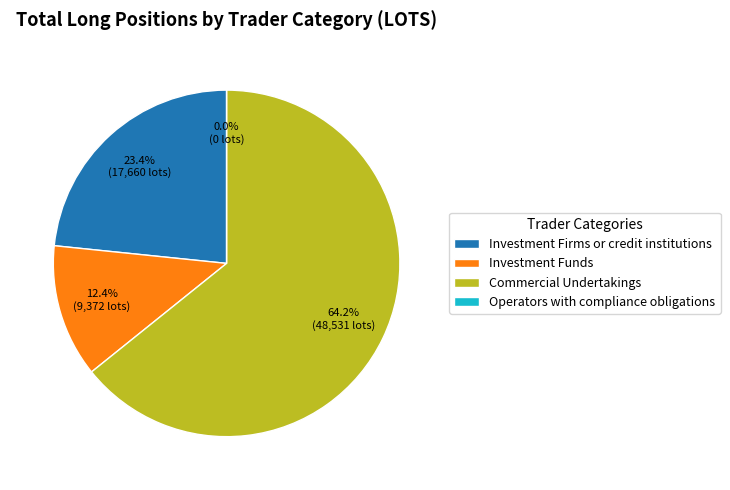

Is there any slice that represents more than half of the pie?

Yes